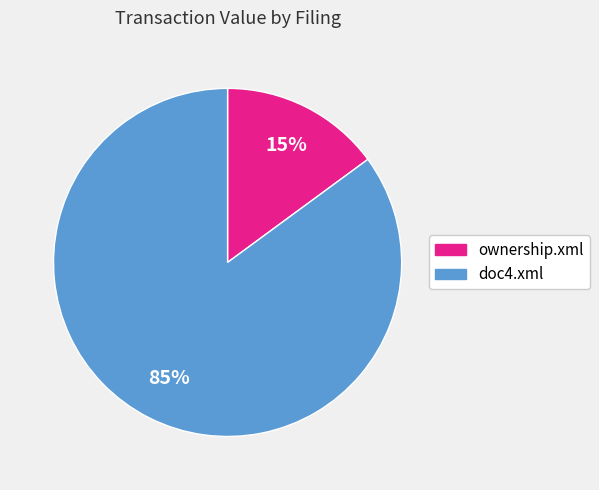

Approximately how many times larger is the value at ownership.xml compared to doc4.xml?

0.2